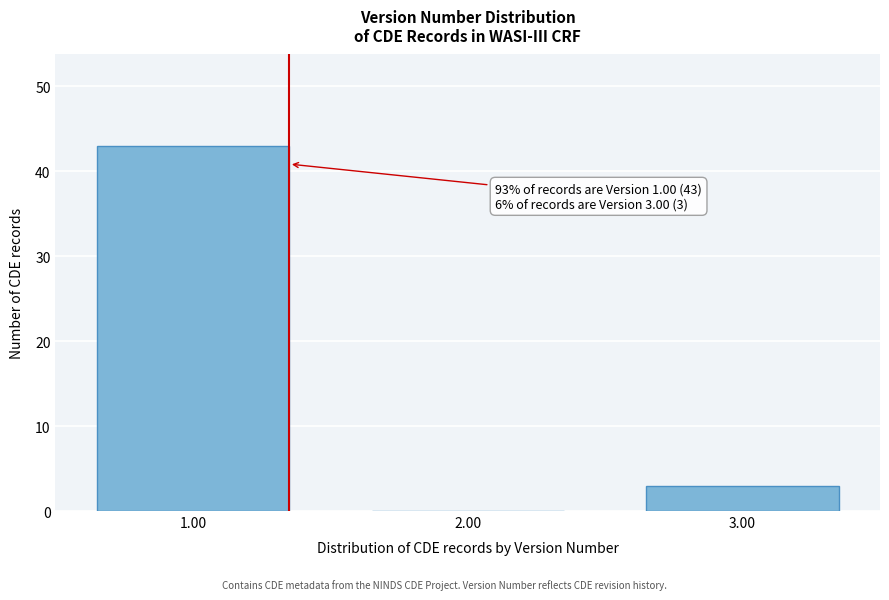

Reading left to right, extract all data points from this chart.

1.00=43	2.00=0	3.00=3